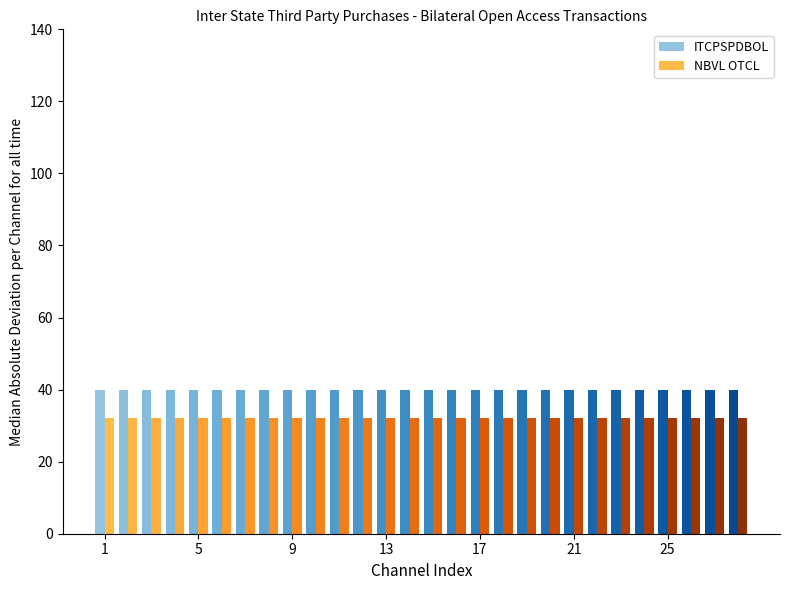

How many groups of bars are there?

28